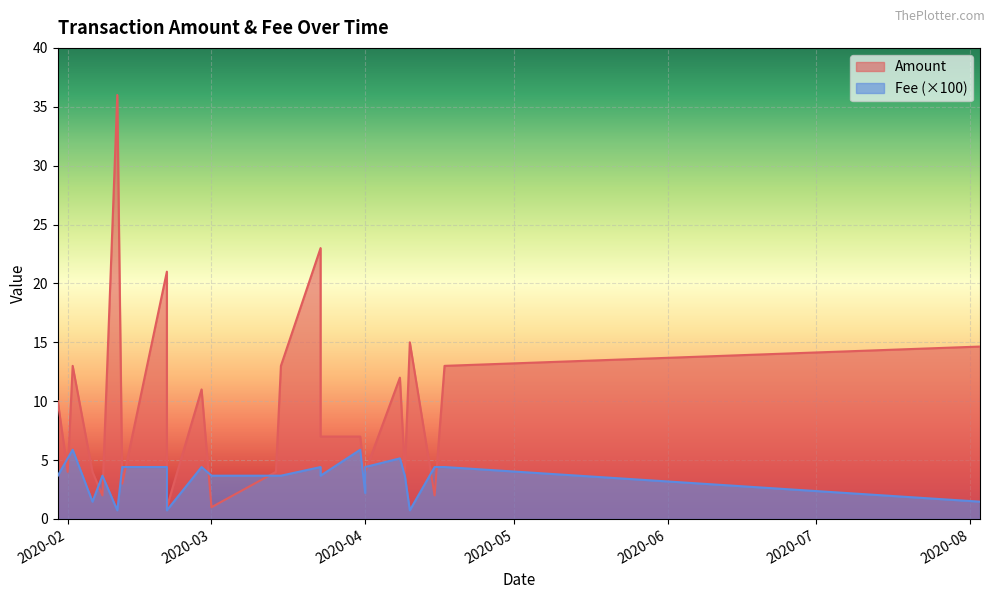

What is the difference between the maximum and minimum values in the Fee series?

0.1